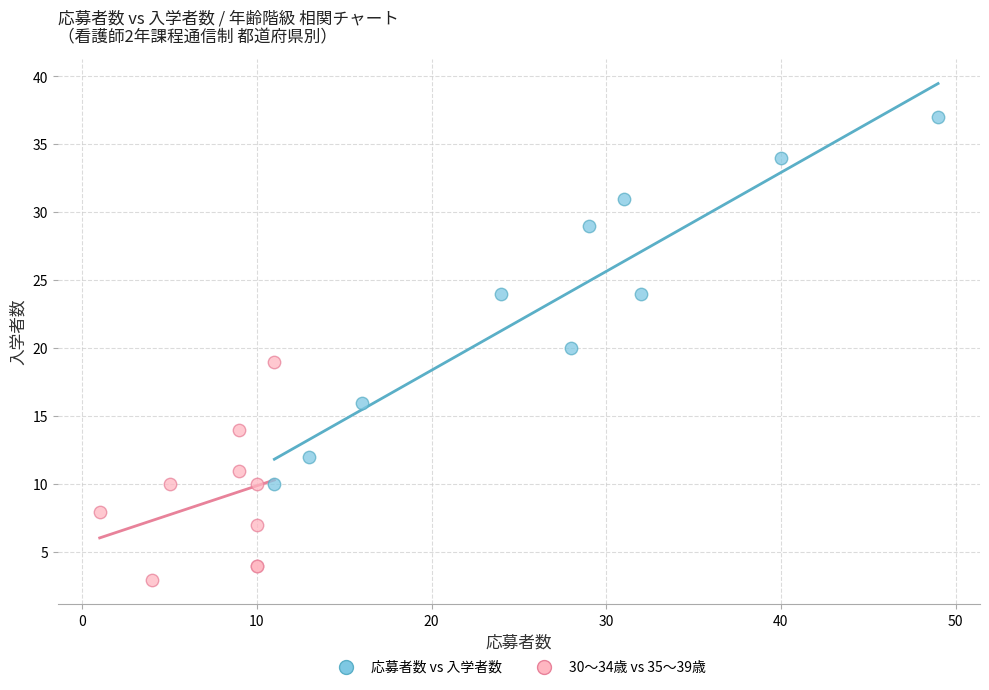

Which series has the widest spread of Y values?

応募者数 vs 入学者数